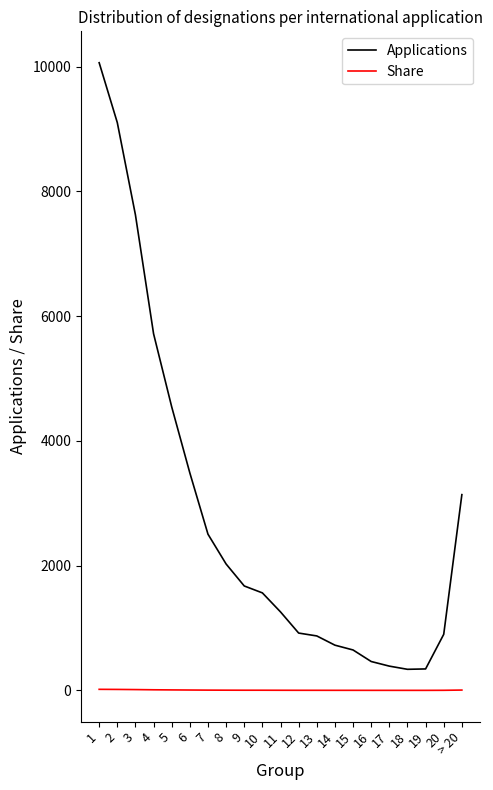

Which series changed the most between 7 and 14?

Applications